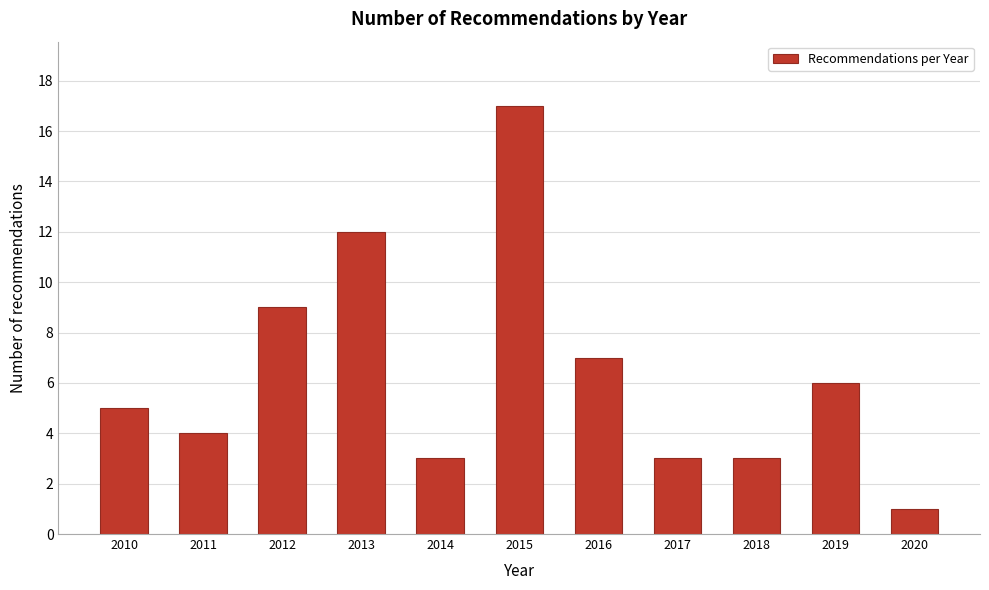

Reading left to right, list all the values displayed in this chart.

5	4	9	12	3	17	7	3	3	6	1